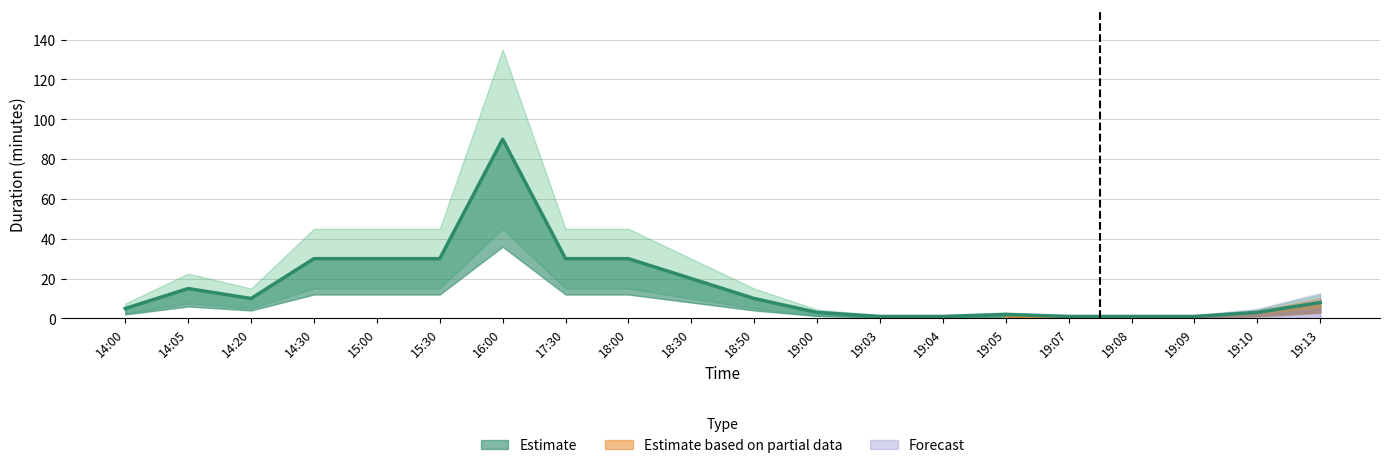

How many lines are shown in the chart?

1